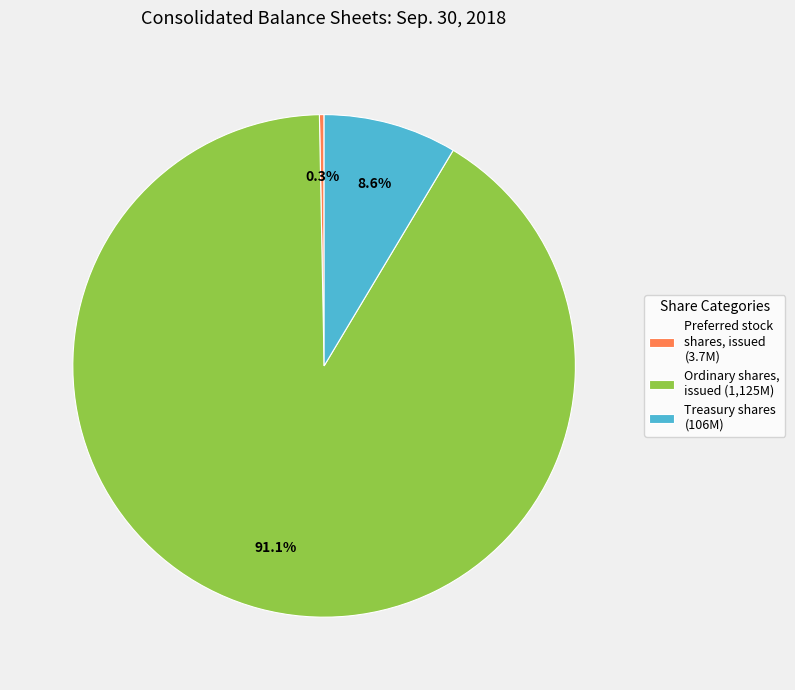

How many slices are in this pie chart?

3